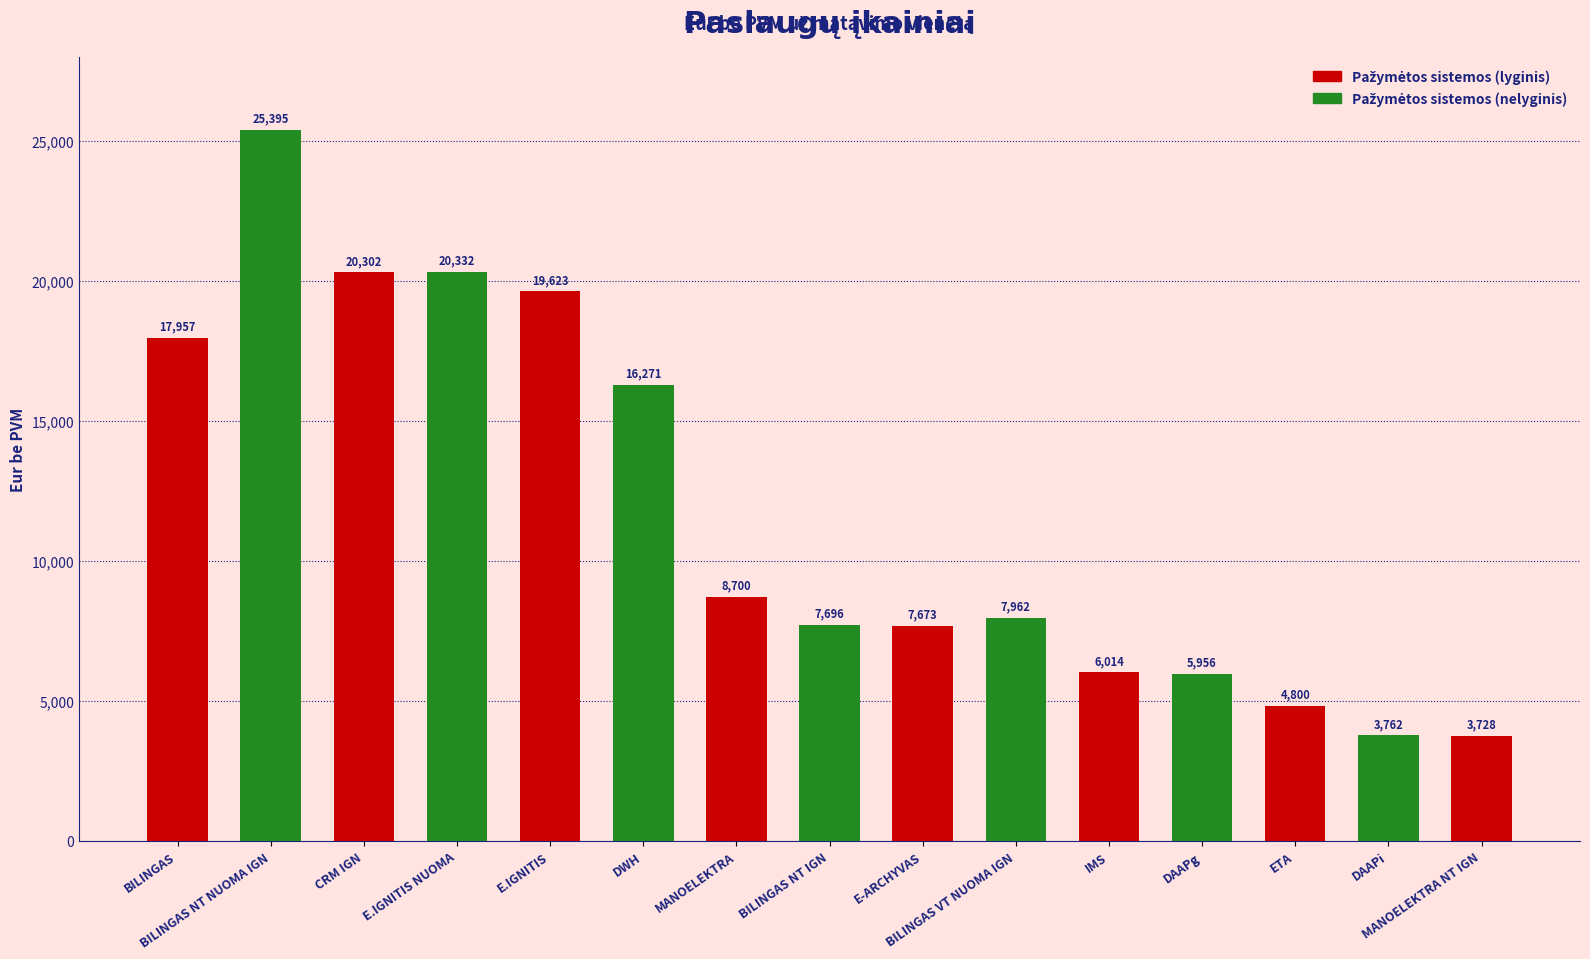

The chart shows a value of 12752.7 at MANOELEKTRA. True or false?

False